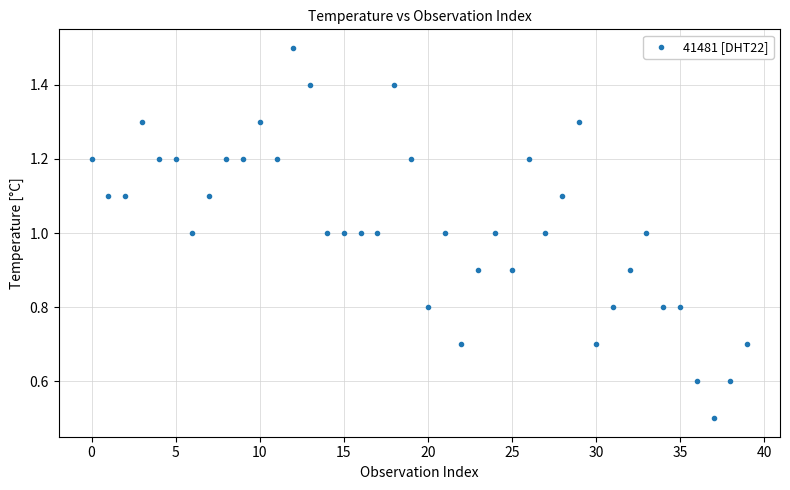

What is the range of Y values (max minus min)?

1.0